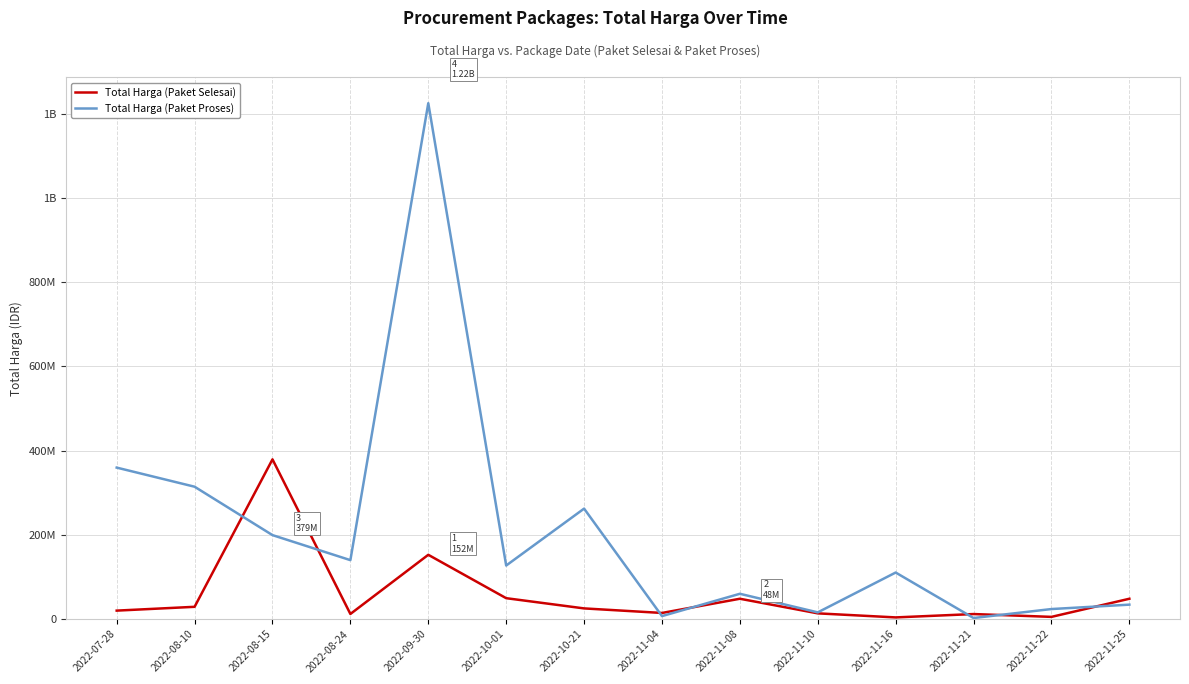

Does the chart have visible grid lines?

Yes